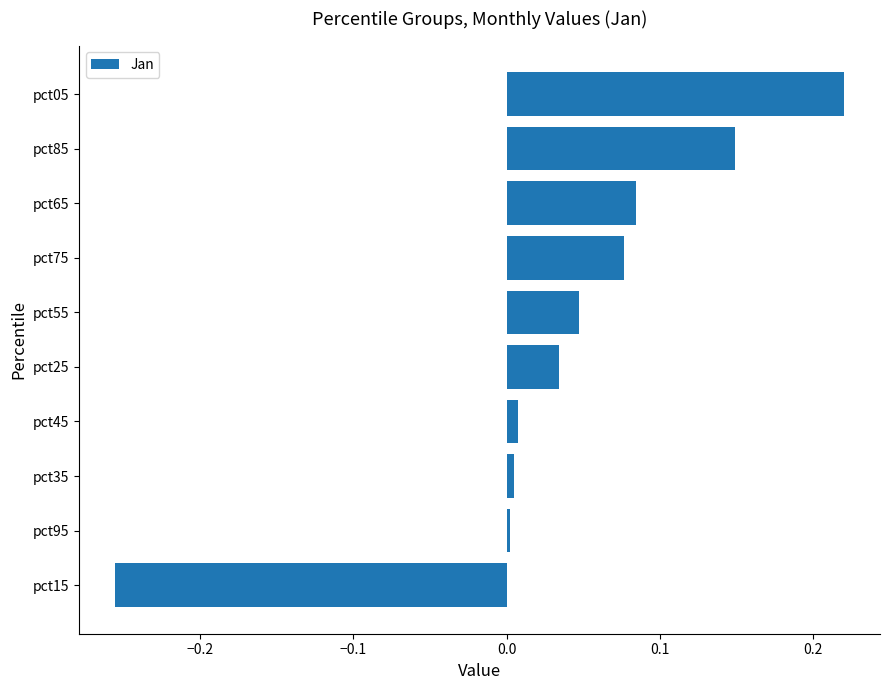

What is the sum of all values?

0.4